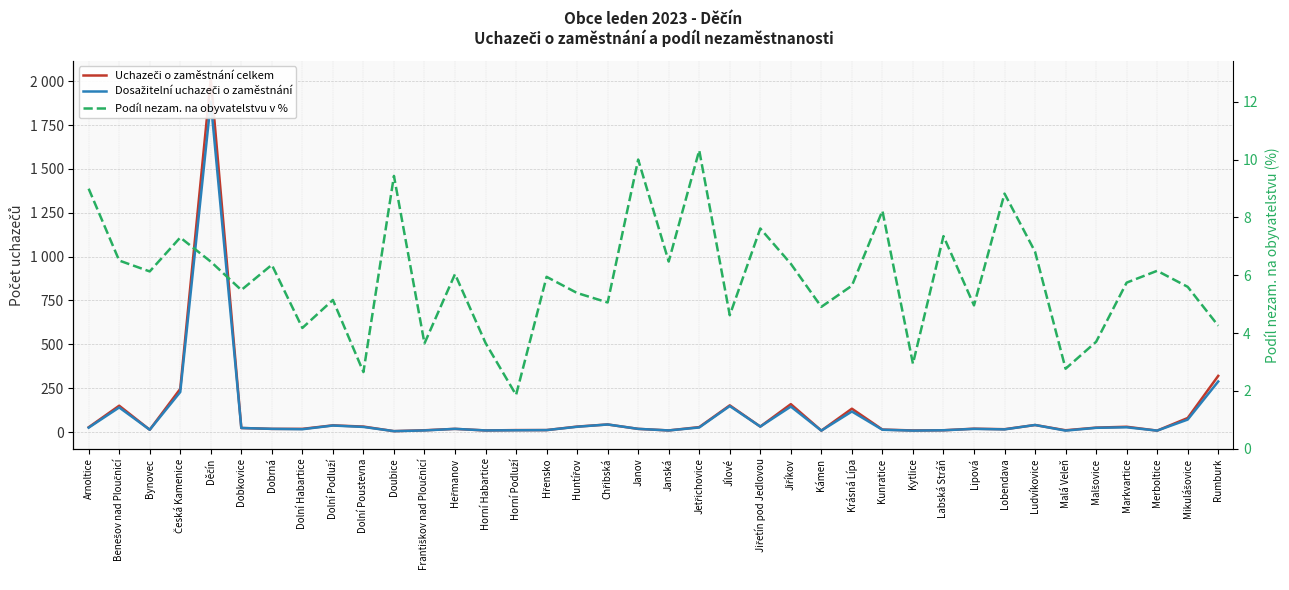

Count the number of data series in this chart.

3